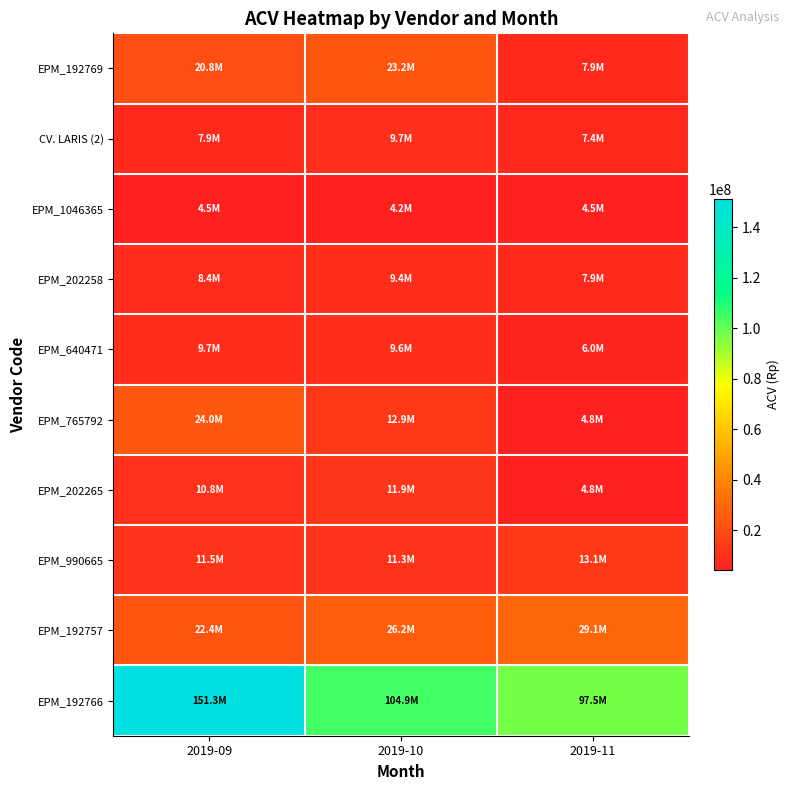

What is the spread (max minus min) of values at 2019-10?

100711600